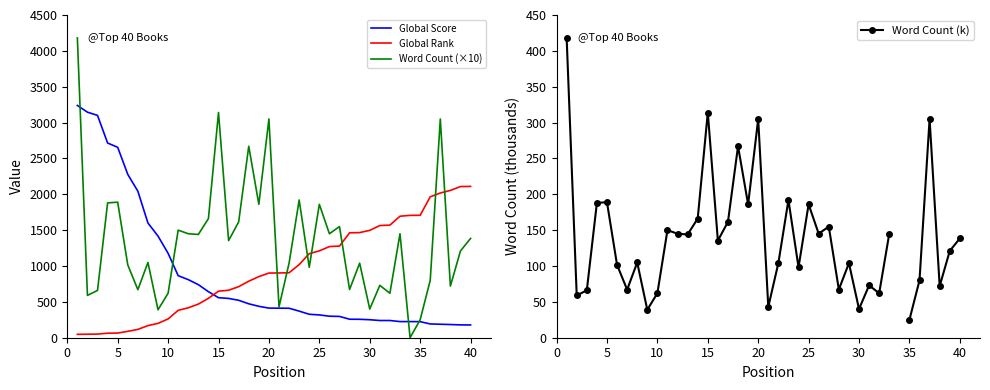

What is the maximum value for Word Count (×10)?

4180.5